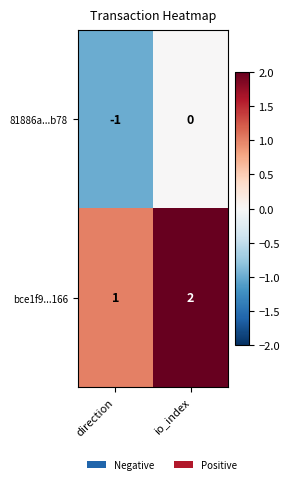

List the series in order of their overall mean, highest first.

bce1f9...166, 81886a...b78